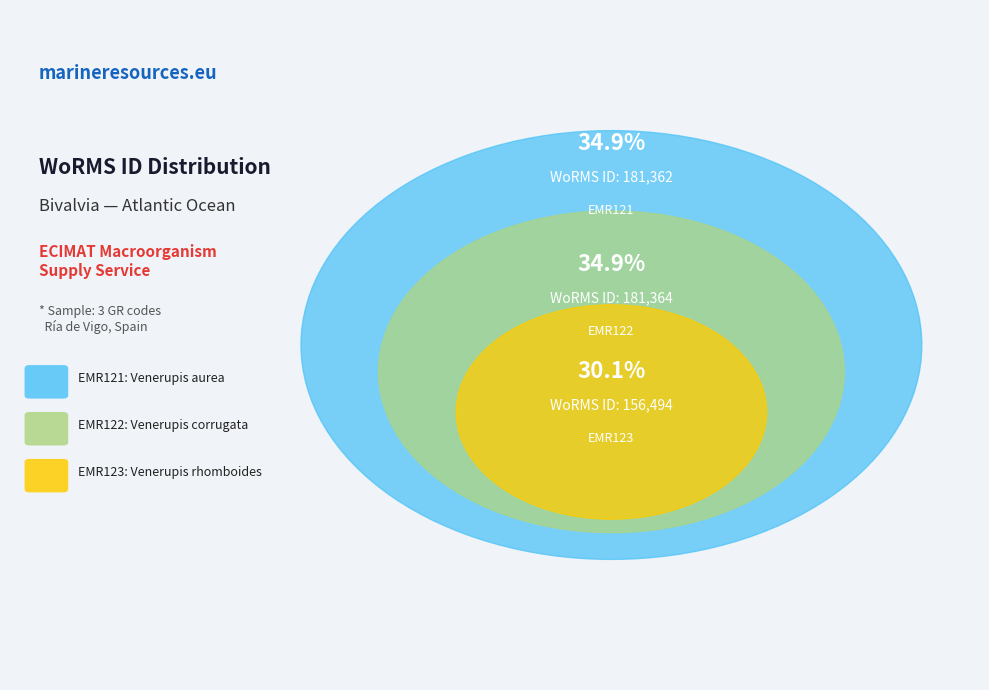

How many segments does this pie chart have?

3